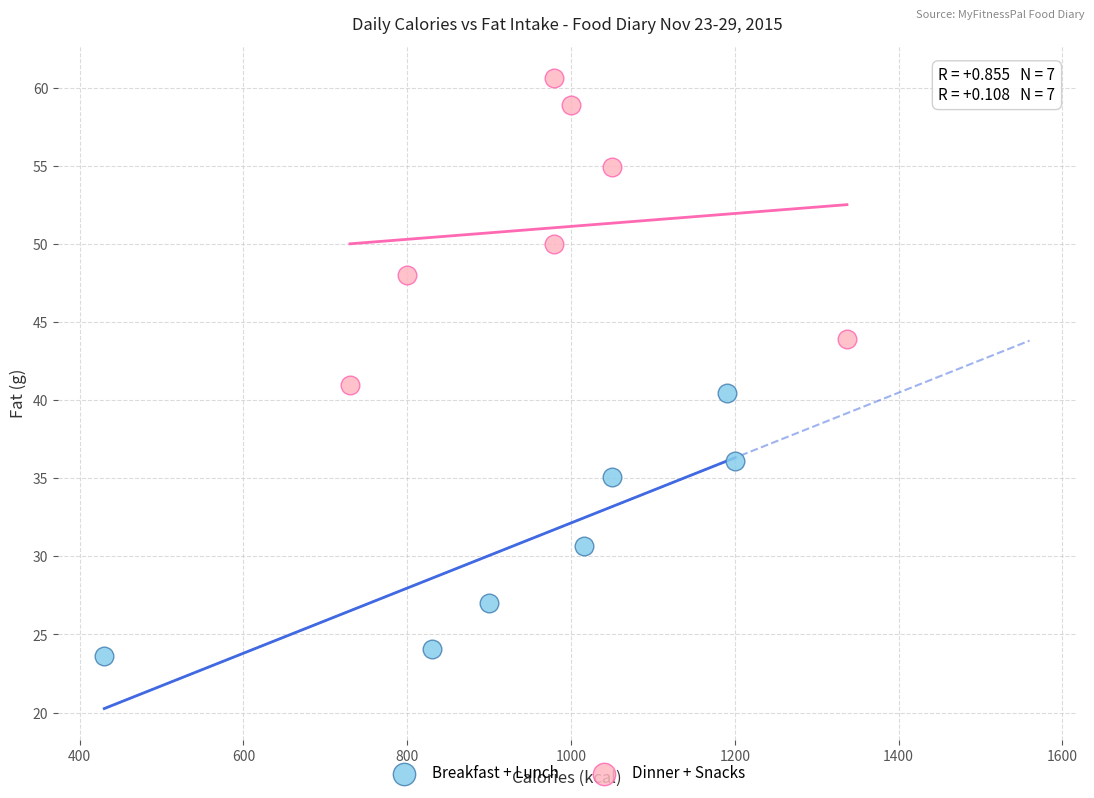

Which series reaches the minimum Y coordinate?

Breakfast + Lunch